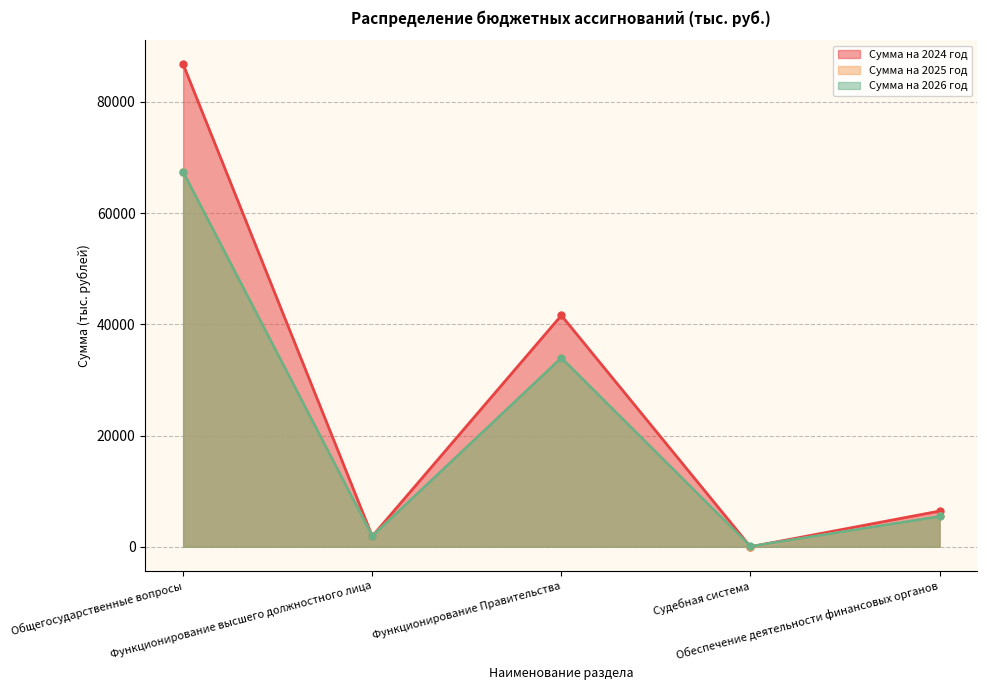

Rank the series at Судебная система from highest to lowest value.

Сумма на 2026 год, Сумма на 2025 год, Сумма на 2024 год